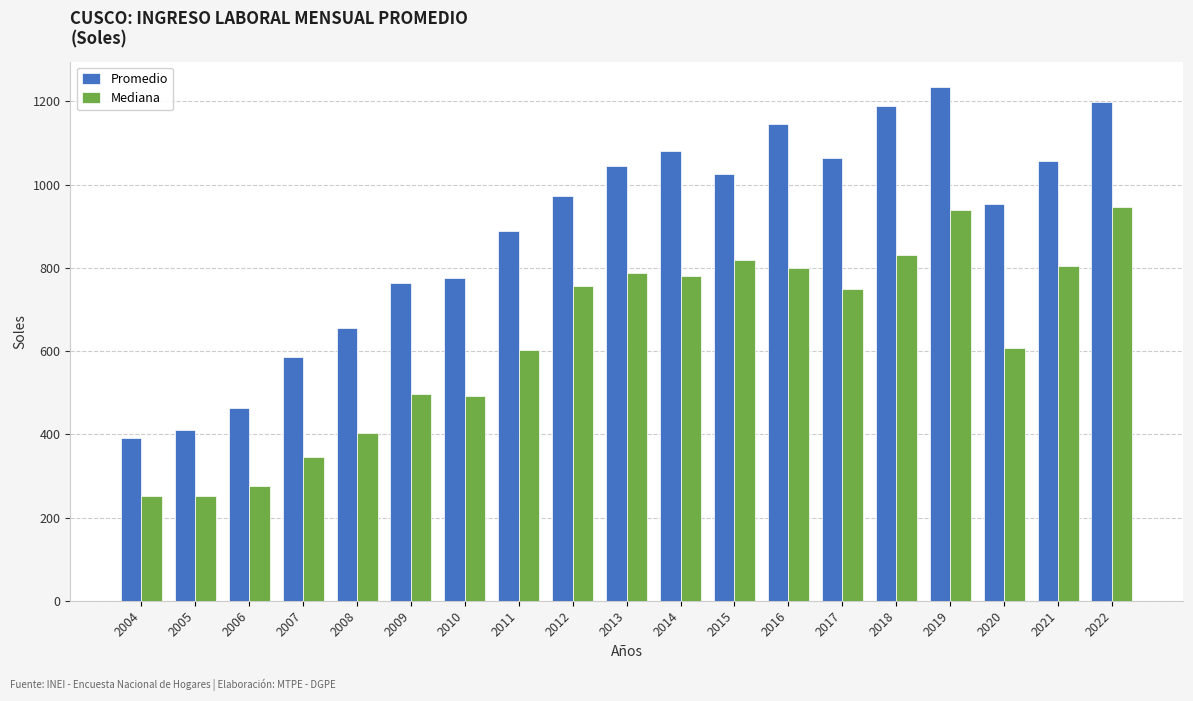

Between 2015 and 2016, which series saw the biggest shift?

Promedio